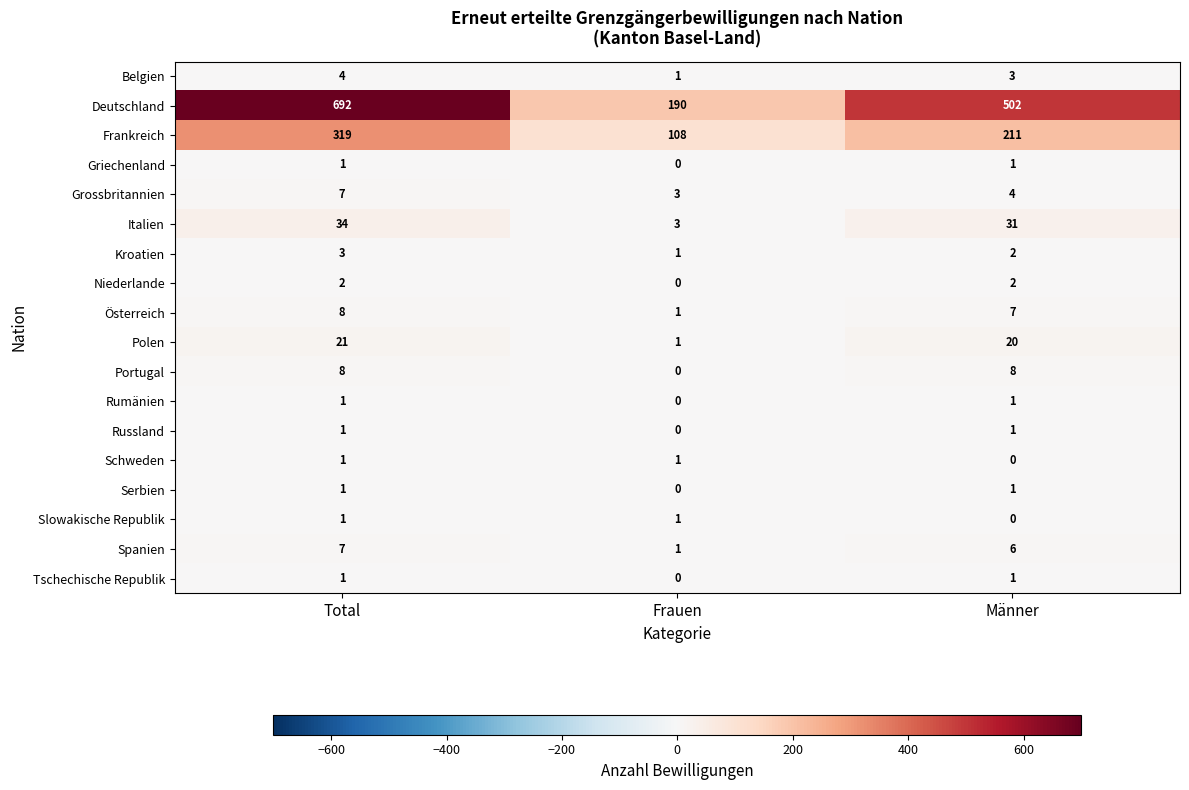

What is the total value across all series at Total?

1112